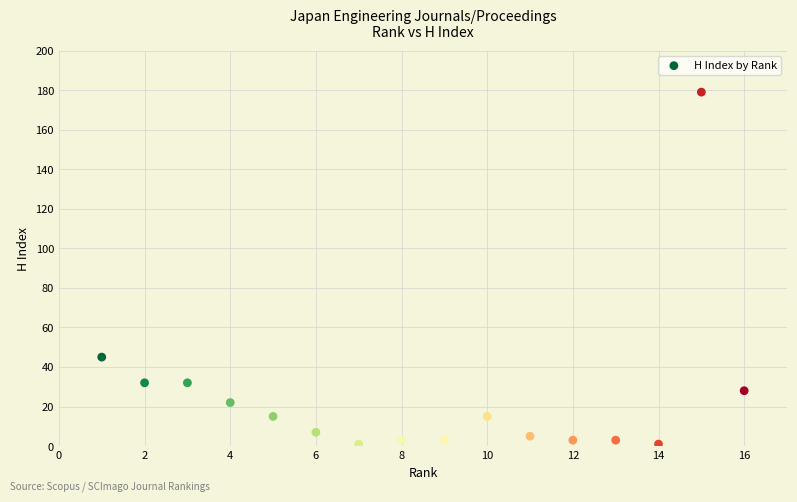

What is the range of Y values (max minus min)?

178